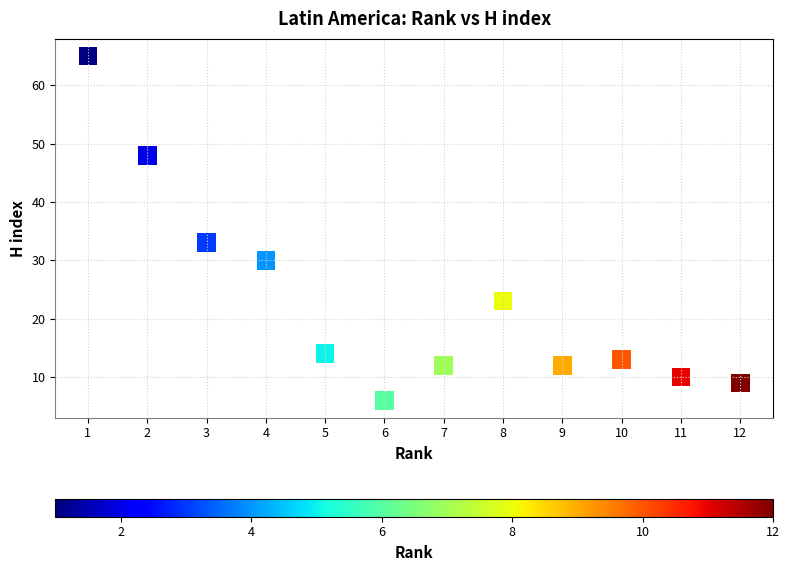

What is the average Y value?

23